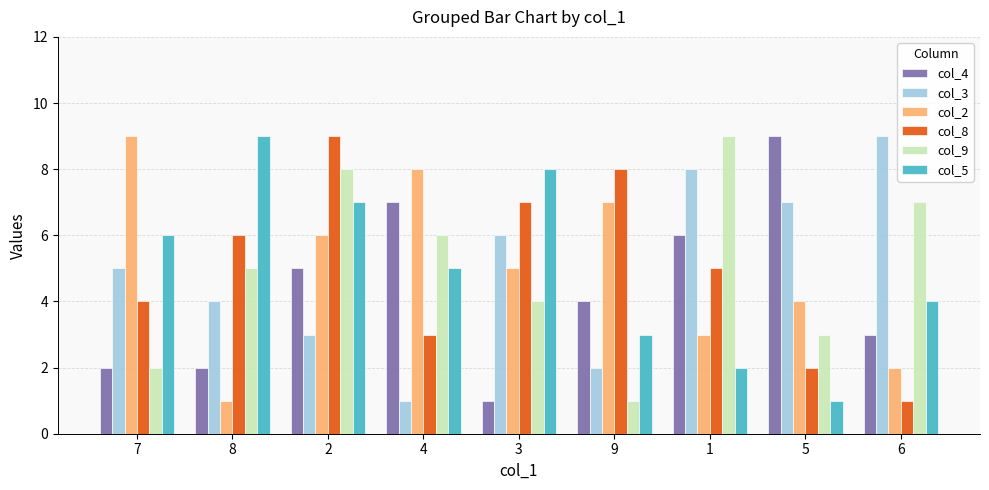

Rank the categories by col_2 value from lowest to highest.

8, 6, 1, 5, 3, 2, 9, 4, 7